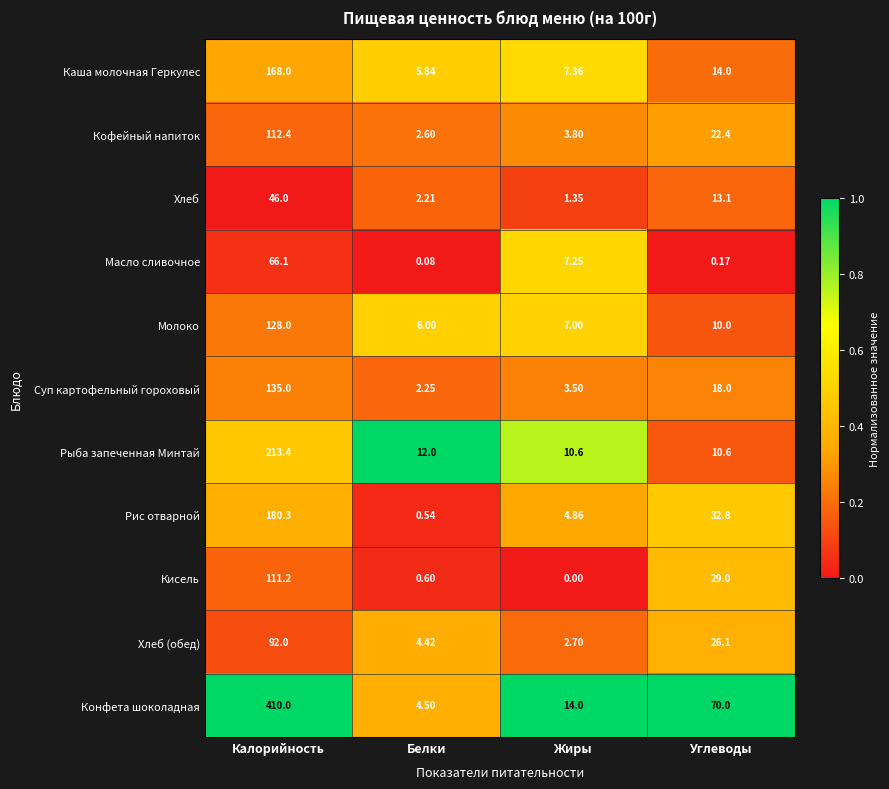

Which series has the largest range (max minus min)?

Конфета шоколадная